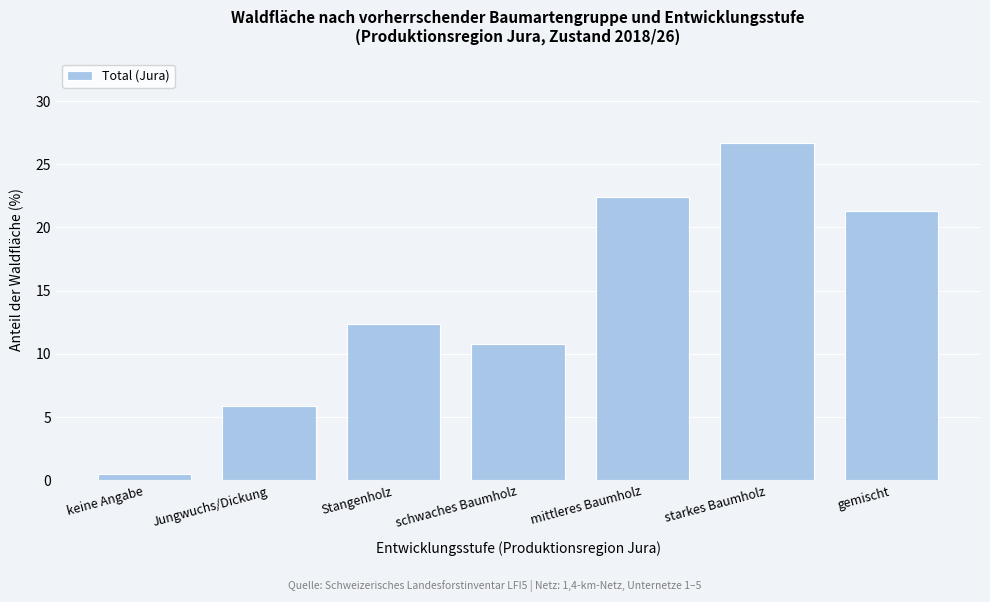

Reading left to right, transcribe all the data shown in this chart.

0.5	5.9	12.4	10.8	22.4	26.7	21.3